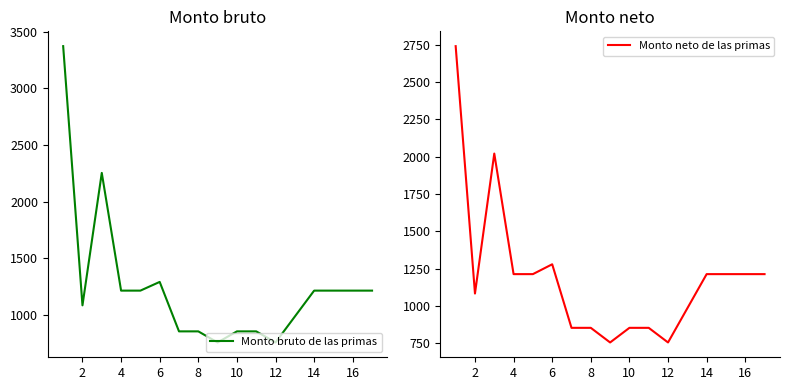

At which category does Monto neto de las primas reach its first local valley?

2